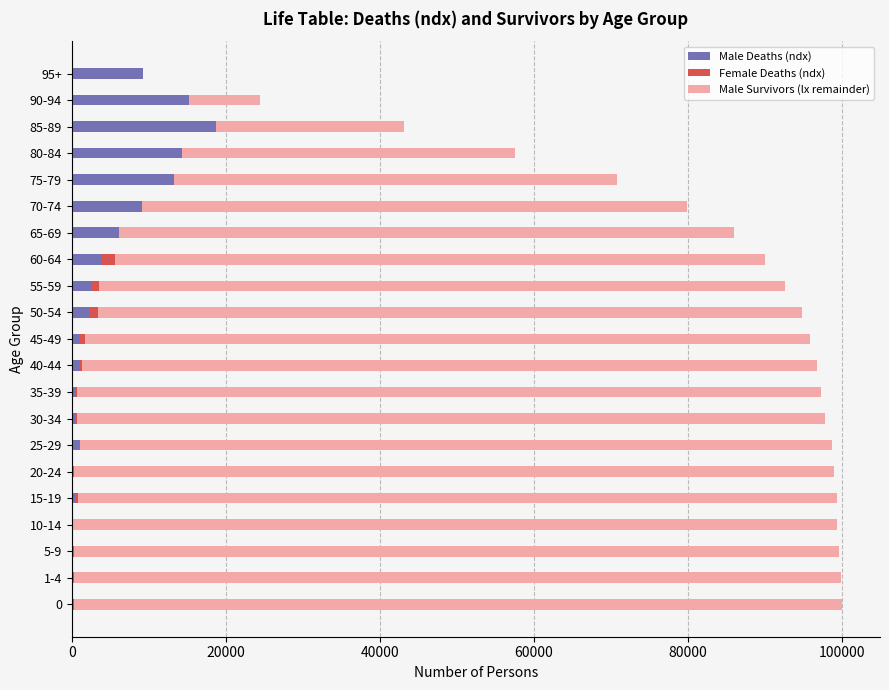

What is the maximum value for Male Deaths (ndx)?

18751